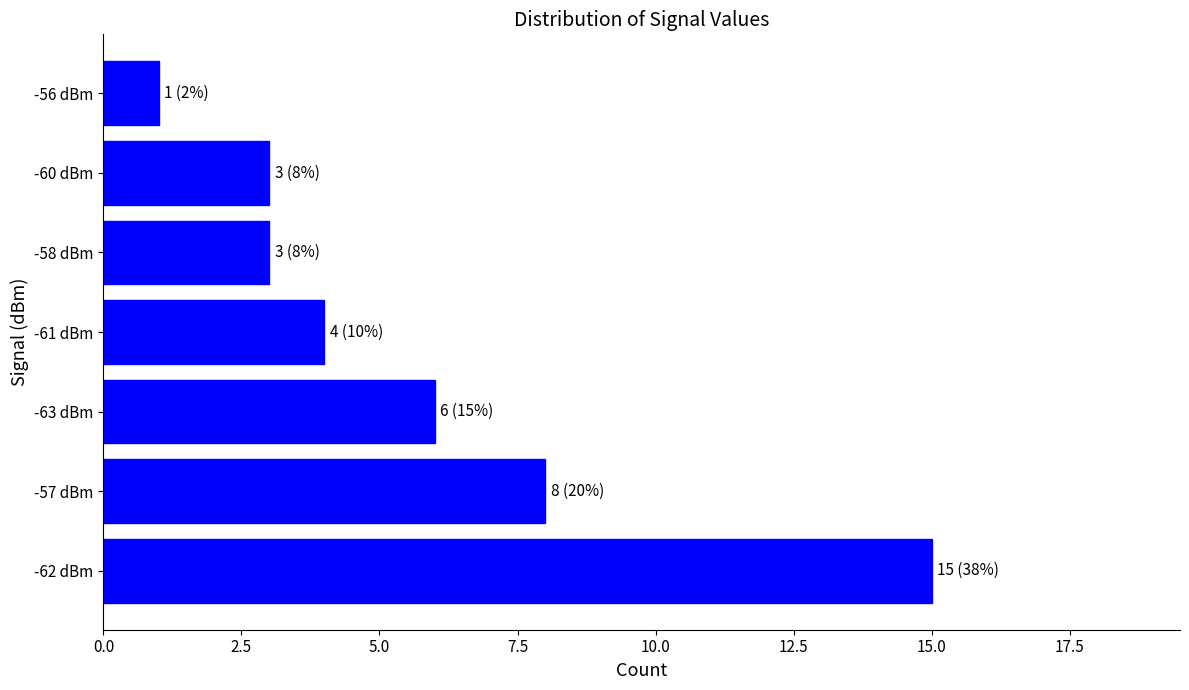

Between -56 dBm and -62 dBm, which is larger?

-62 dBm